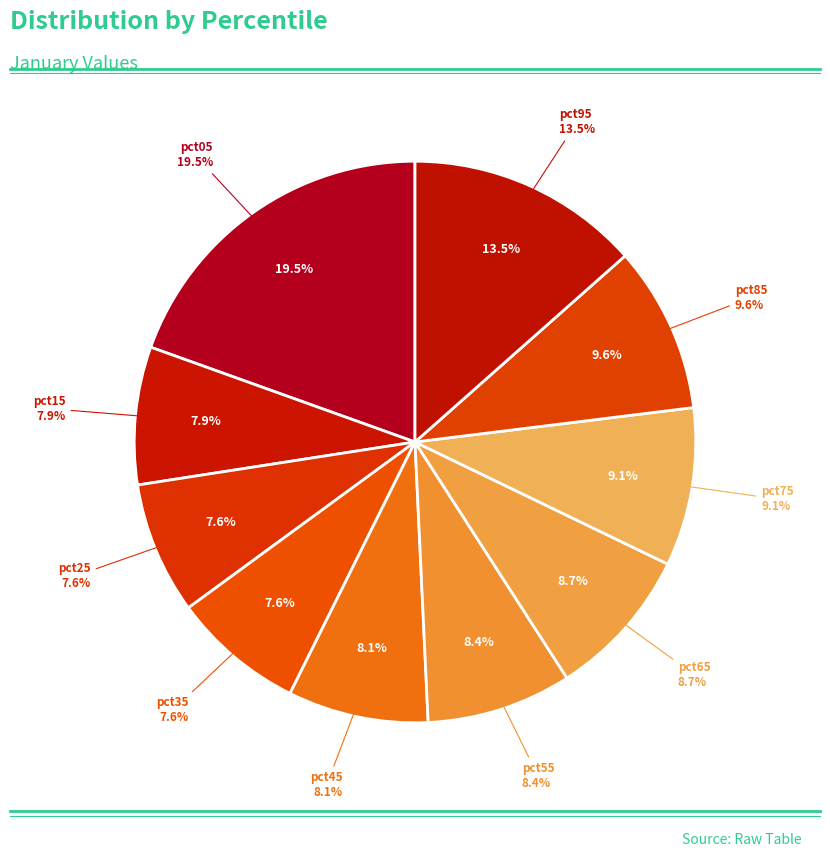

To the nearest percent, what is the combined percentage of pct15 and pct85?

18%